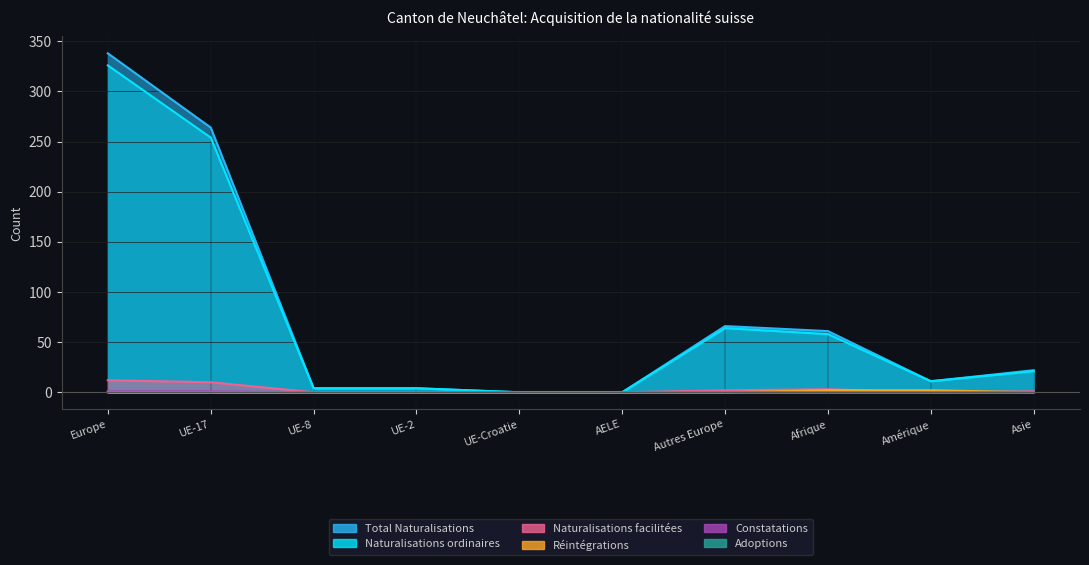

The Total Naturalisations series shows 11 at Amérique. True or false?

True